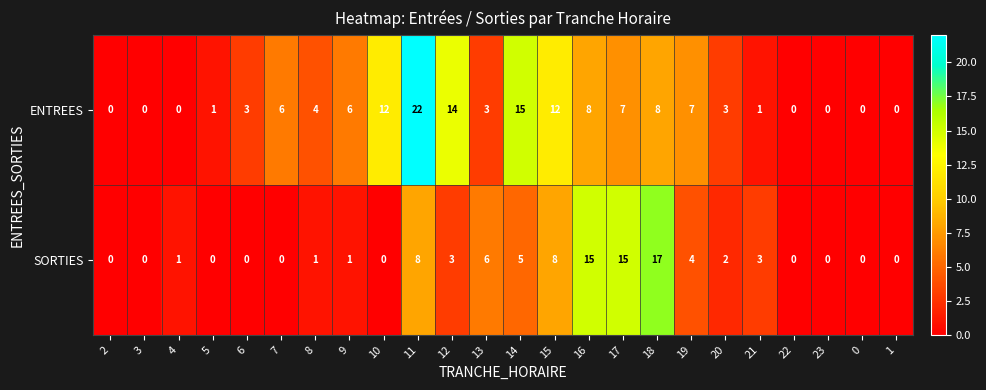

At which label does SORTIES reach its peak?

18